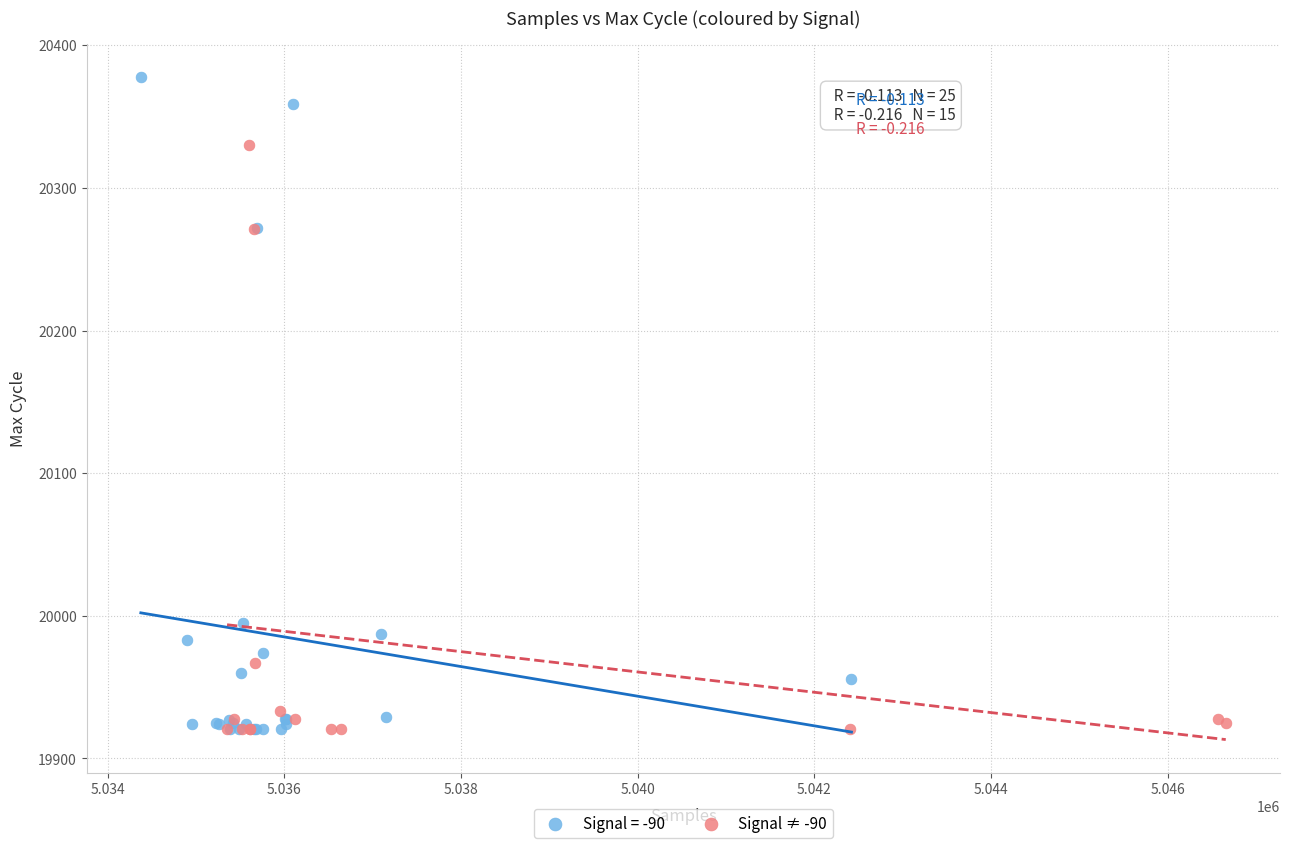

Which series reaches the maximum Y coordinate?

Signal = -90